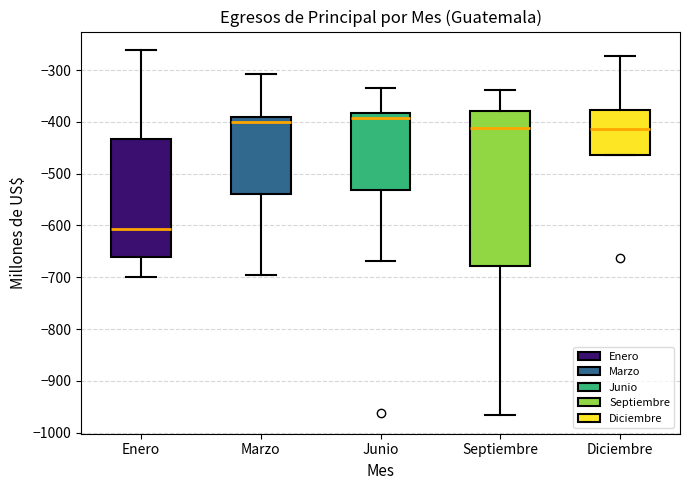

Where is the lower edge of the box for Junio on the y-axis? The values are not printed on the chart, so give them approximately, as read against the axis.

-530